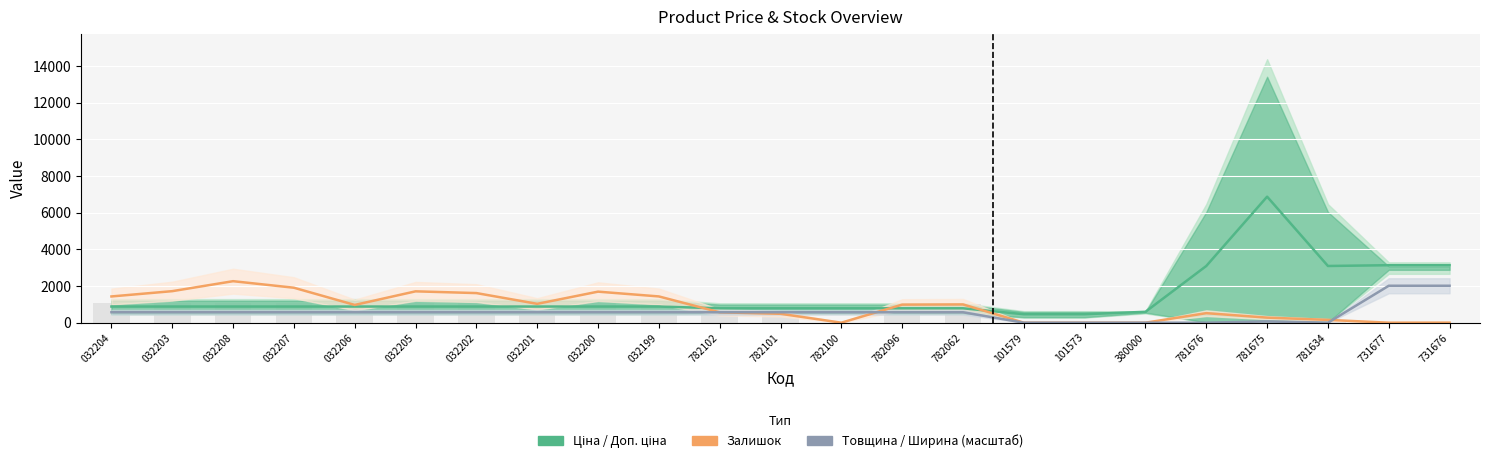

What is the value of the Залишок bar at the 4th from the left?

1908.0